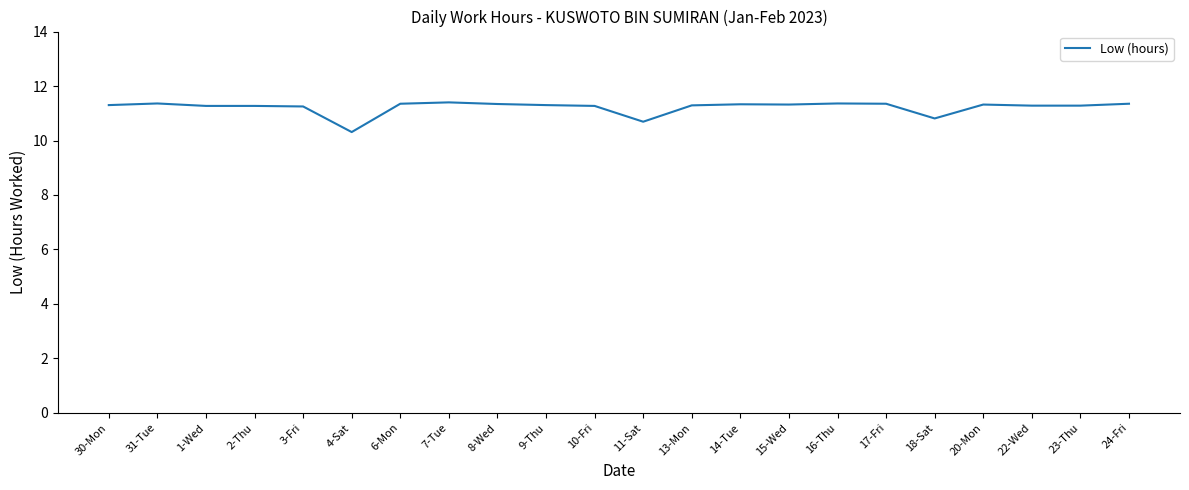

How many lines are shown in the chart?

1